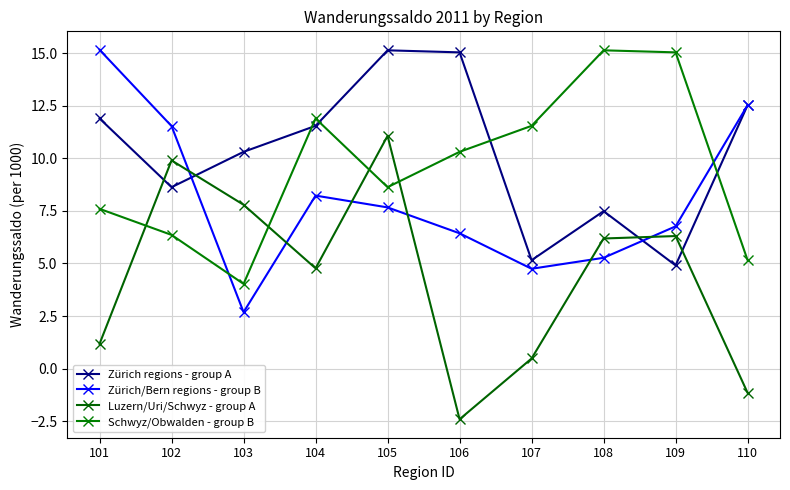

Which series has the widest spread of values?

Luzern/Uri/Schwyz - group A